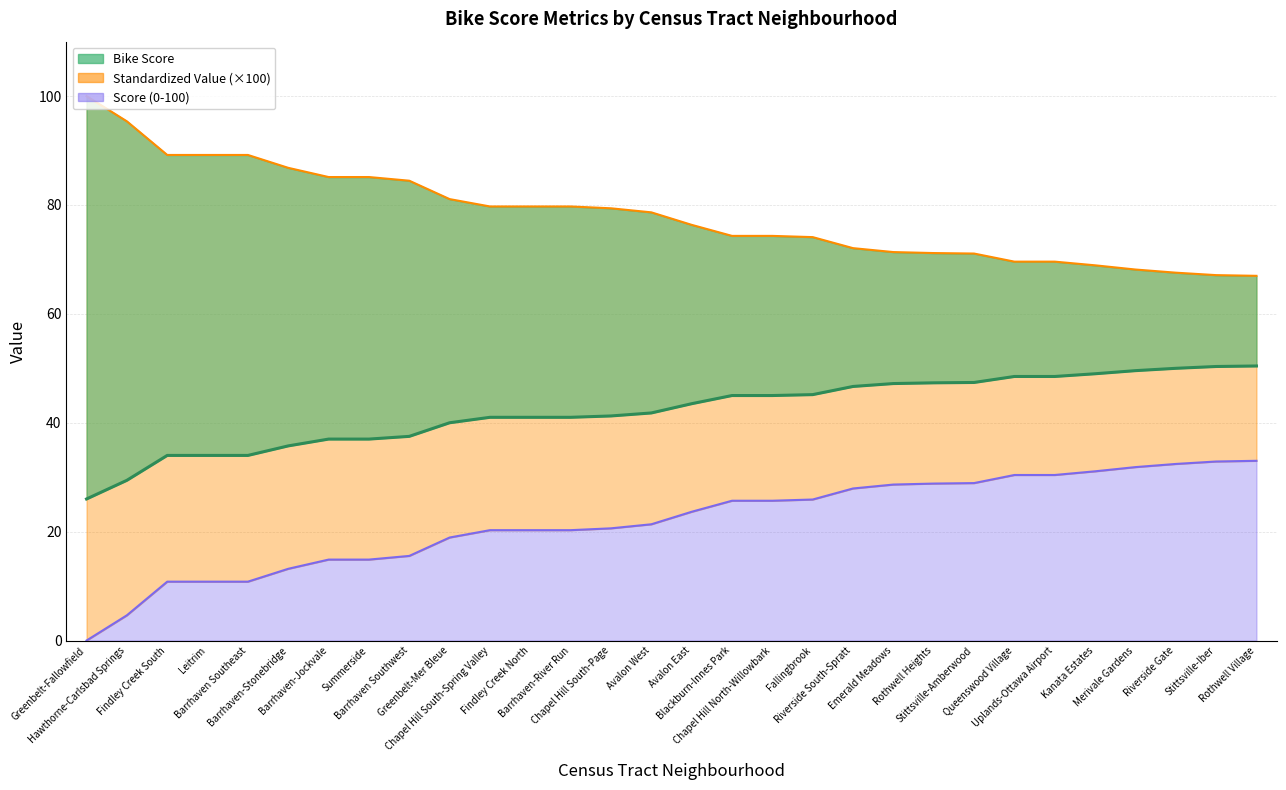

What is the sum of the Score (0-100) values at Riverside Gate and Avalon West?

146.2